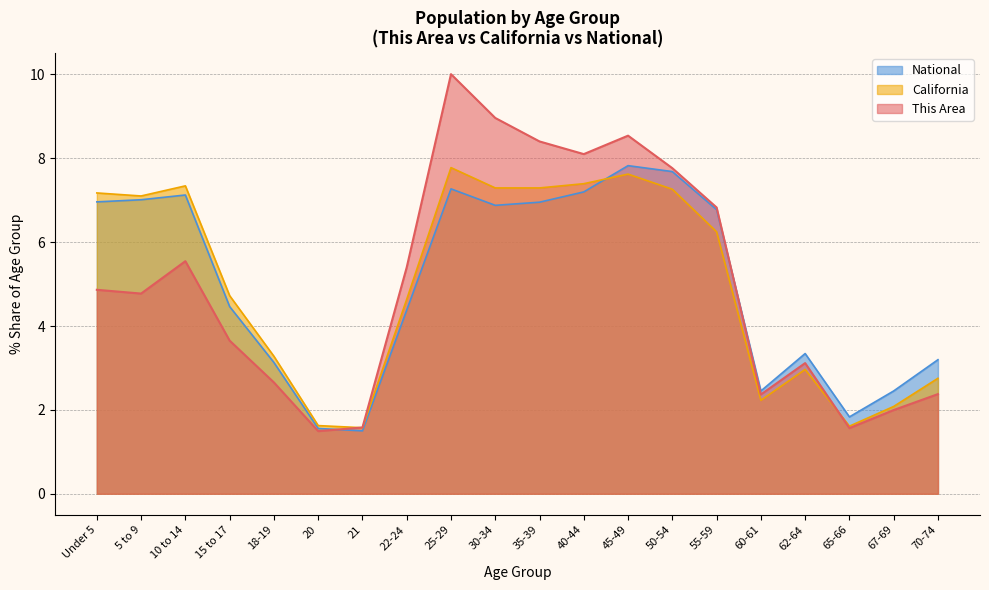

What is the label of the 7th point from the left?

21